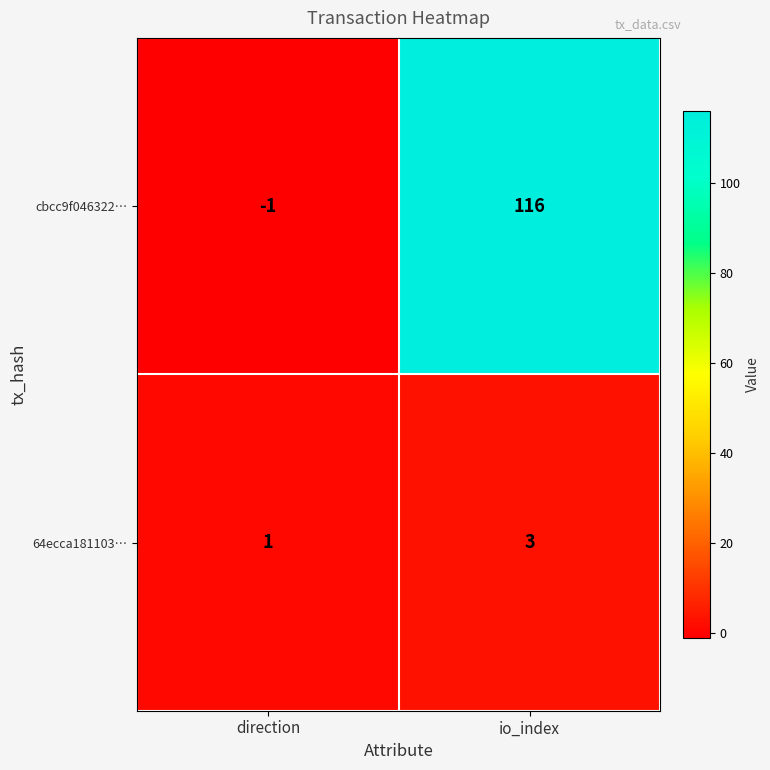

Rank the series by their maximum value, from highest to lowest.

cbcc9f046322…, 64ecca181103…